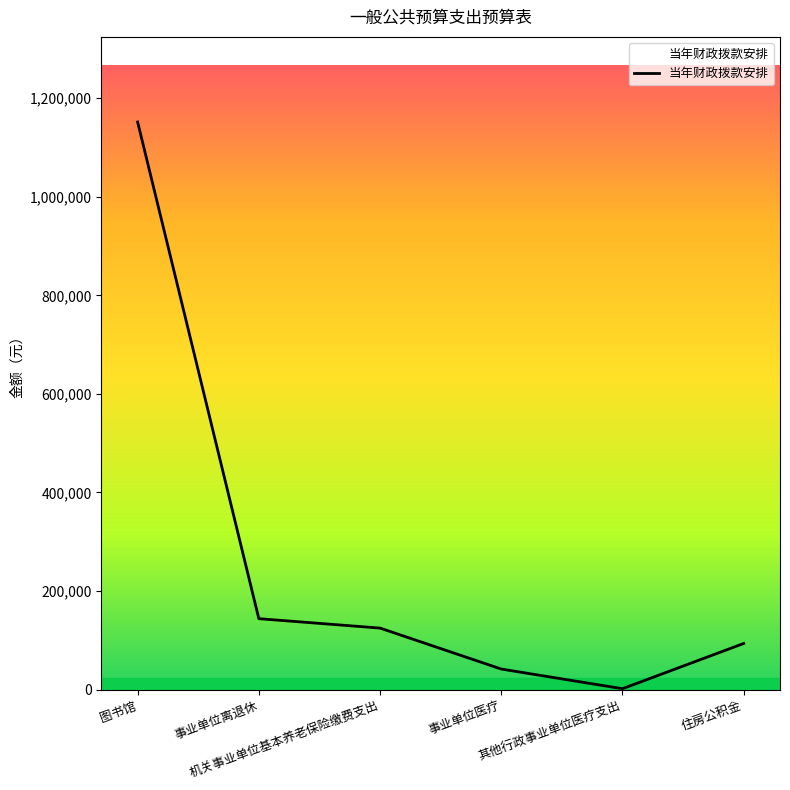

Is it true that the value at 事业单位离退休 is 239866?

False